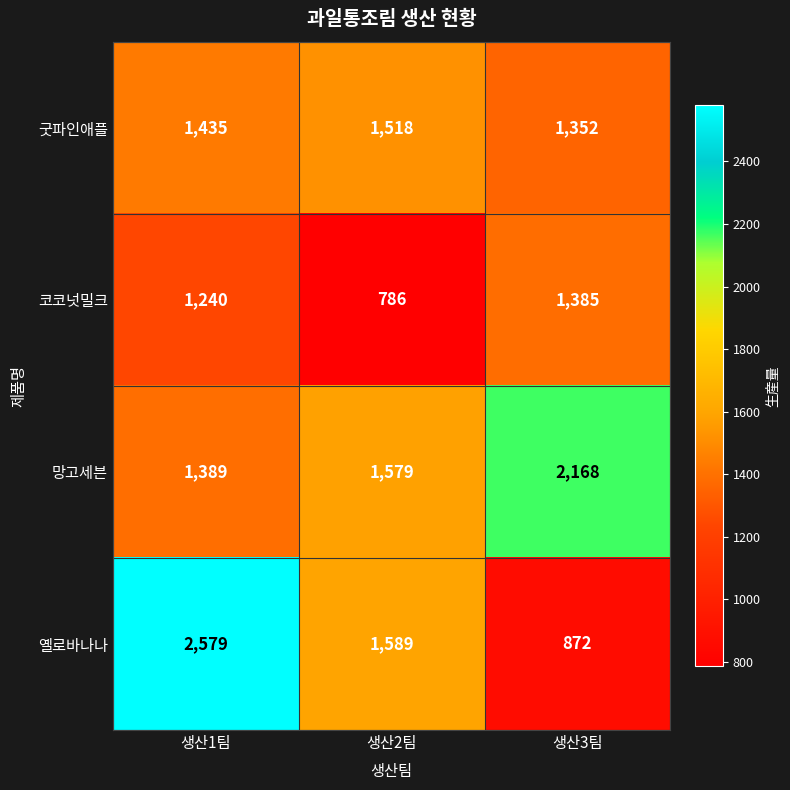

What is the sum of the 코코넛밀크 values at 생산2팀 and 생산1팀?

2026